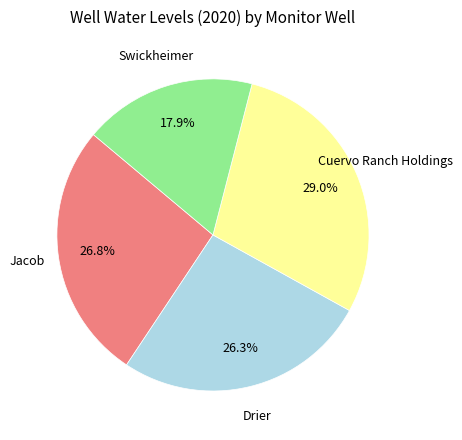

Between Drier and Cuervo Ranch Holdings, which is larger?

Cuervo Ranch Holdings